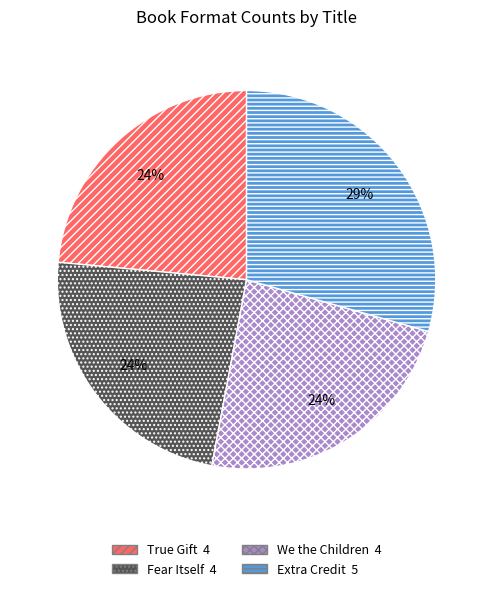

Does Fear Itself represent more than half of the total?

No